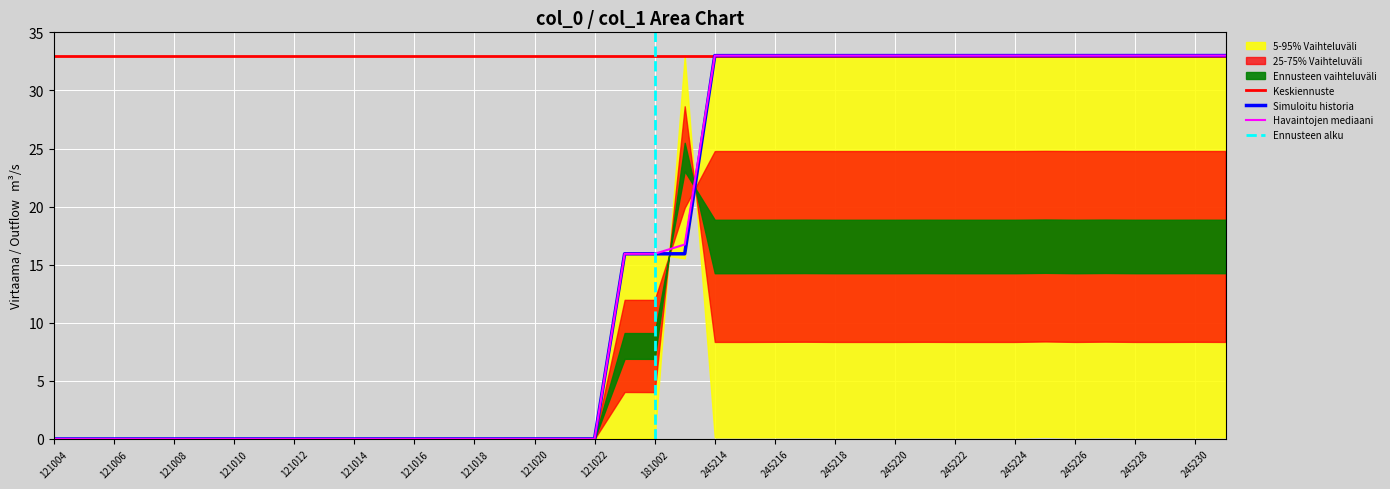

How many points are lower than both their immediate neighbors (excluding endpoints)?

3